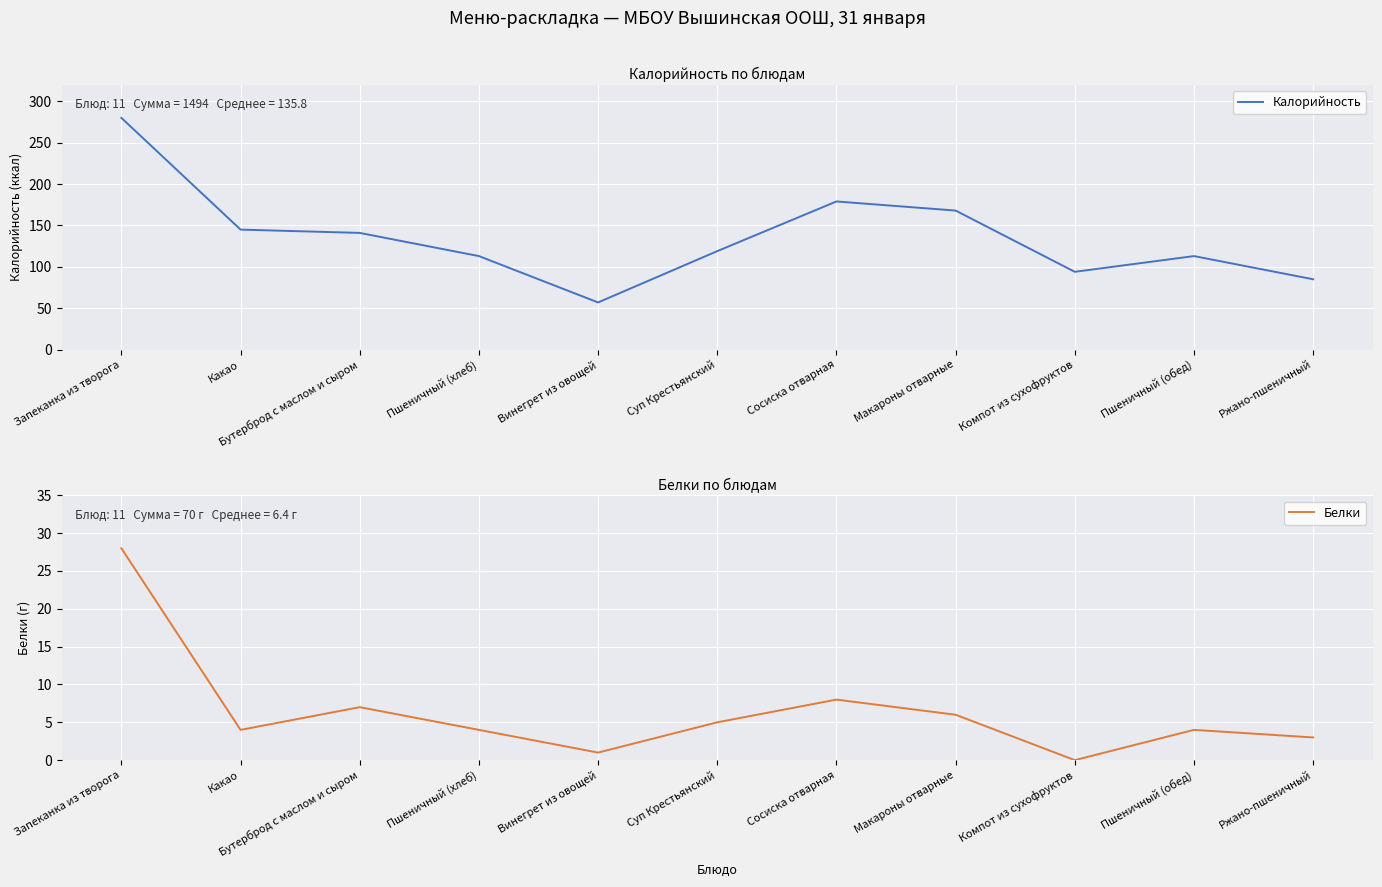

Reading left to right, extract all data points from this chart.

Калорийность: Запеканка из творога=280	Какао=145	Бутерброд с маслом и сыром=141	Пшеничный (хлеб)=113	Винегрет из овощей=57	Суп Крестьянский=119	Сосиска отварная=179	Макароны отварные=168	Компот из сухофруктов=94	Пшеничный (обед)=113	Ржано-пшеничный=85
Белки: Запеканка из творога=28	Какао=4	Бутерброд с маслом и сыром=7	Пшеничный (хлеб)=4	Винегрет из овощей=1	Суп Крестьянский=5	Сосиска отварная=8	Макароны отварные=6	Компот из сухофруктов=0	Пшеничный (обед)=4	Ржано-пшеничный=3